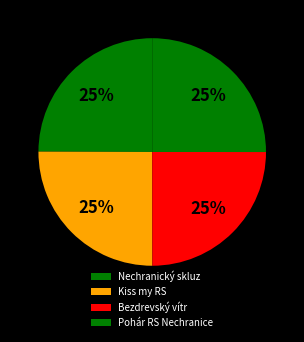

How many slices are in this pie chart?

4